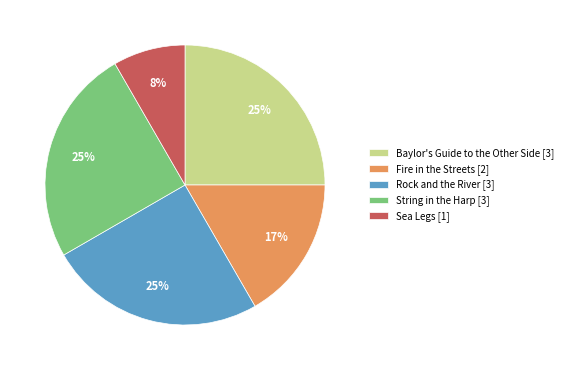

Is it true that Baylor's Guide to the Other Side [3] is 31% of the pie?

False